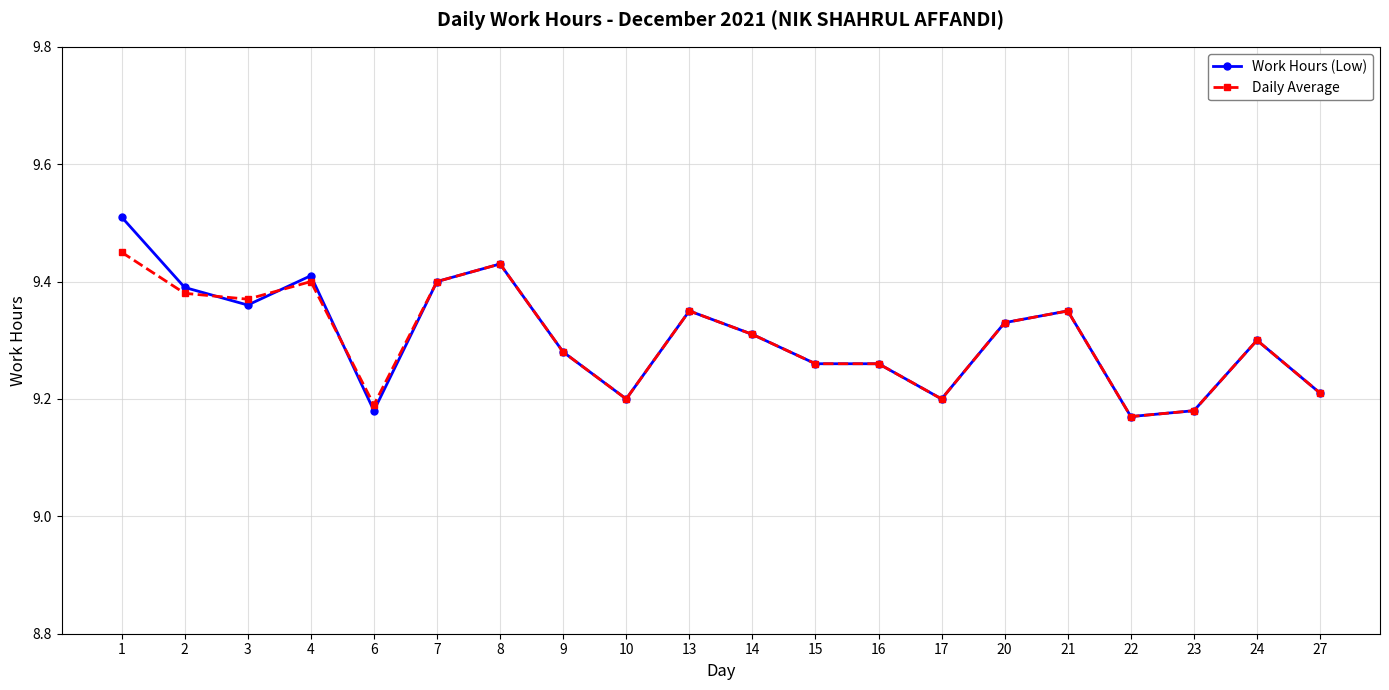

Count the Daily Average values in the range 9 to 10.

20